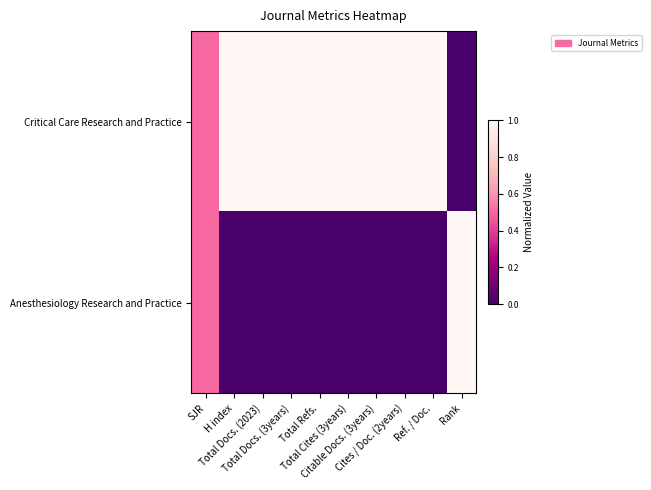

Reading left to right, extract all data points from this chart.

Critical Care Research and Practice: SJR=0.5	H index=1.0	Total Docs. (2023)=1.0	Total Docs. (3years)=1.0	Total Refs.=1.0	Total Cites (3years)=1.0	Citable Docs. (3years)=1.0	Cites / Doc. (2years)=1.0	Ref. / Doc.=1.0	Rank=0.0
Anesthesiology Research and Practice: SJR=0.5	H index=0.0	Total Docs. (2023)=0.0	Total Docs. (3years)=0.0	Total Refs.=0.0	Total Cites (3years)=0.0	Citable Docs. (3years)=0.0	Cites / Doc. (2years)=0.0	Ref. / Doc.=0.0	Rank=1.0